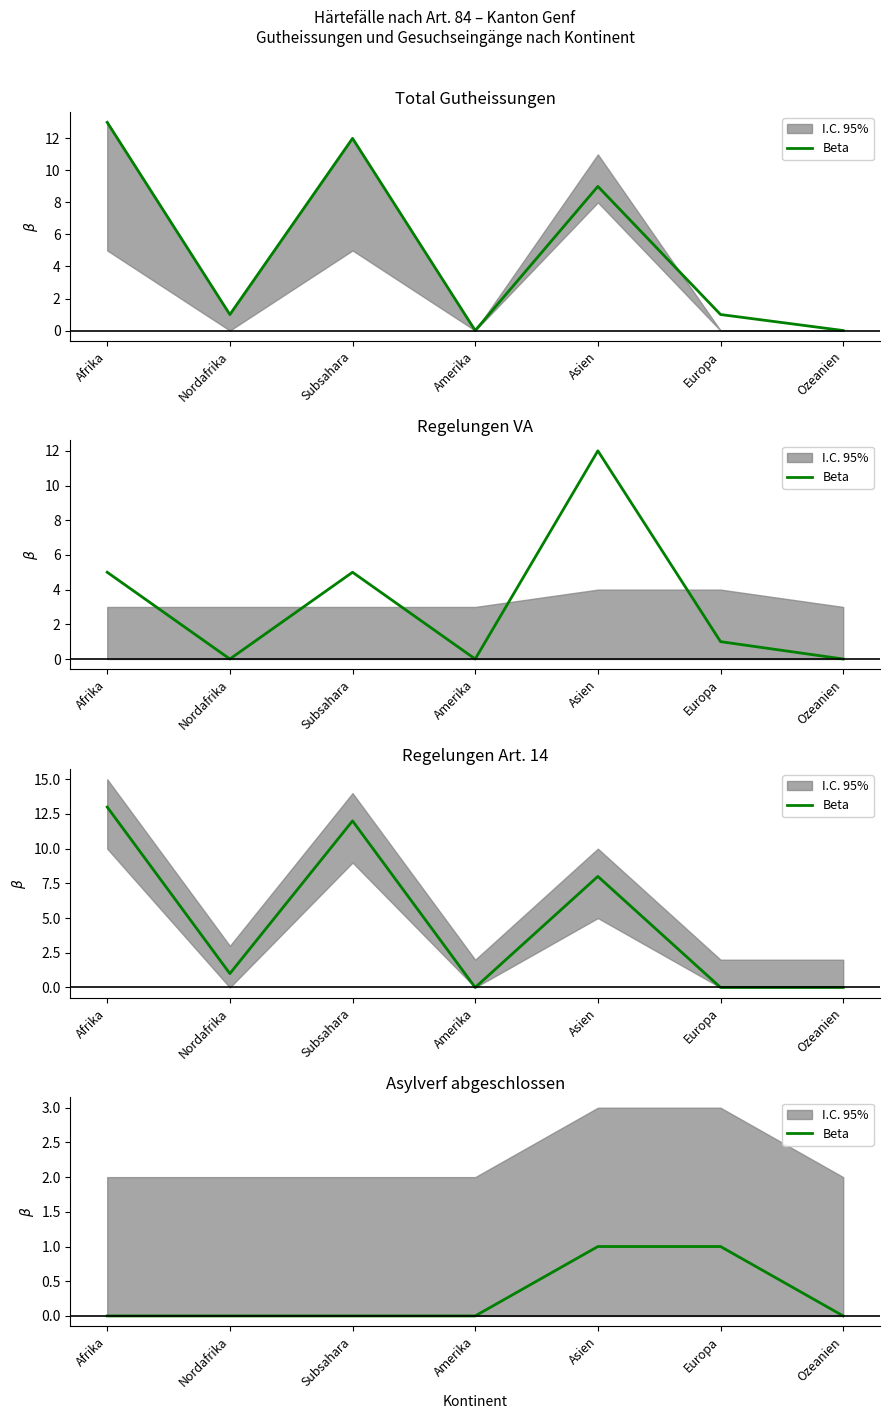

Rank the categories by value from lowest to highest.

Afrika, Nordafrika, Subsahara, Amerika, Ozeanien, Asien, Europa